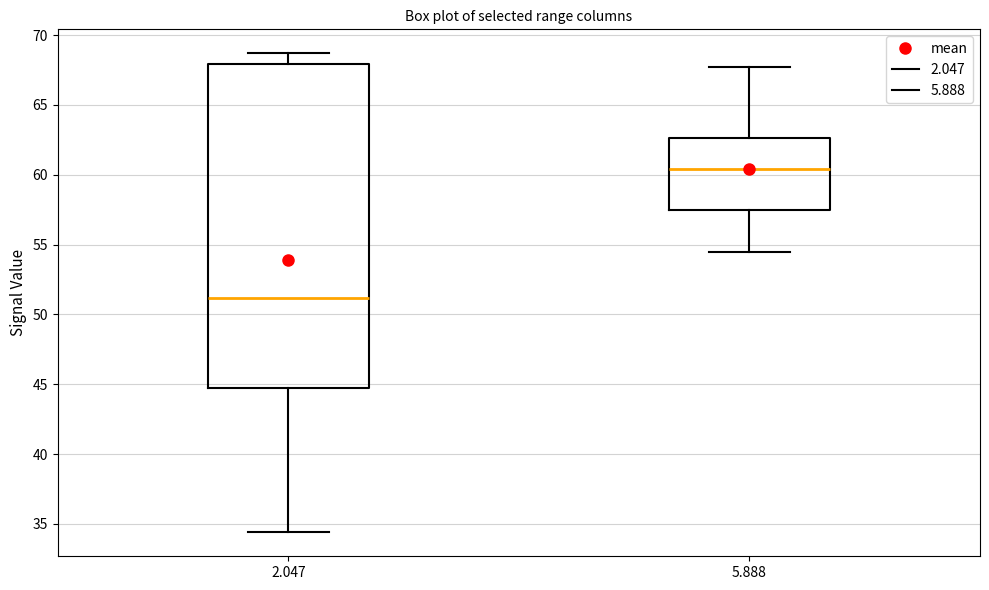

Where is the upper edge of the box at x = 2.047 on the y-axis? The values are not printed on the chart, so give them approximately, as read against the axis.

68.0